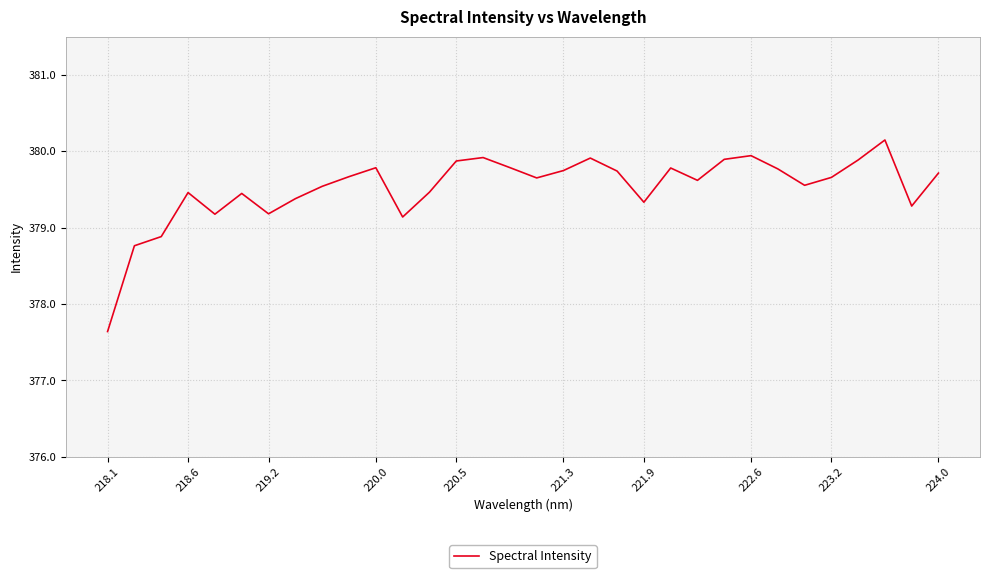

What is the average value?

379.5